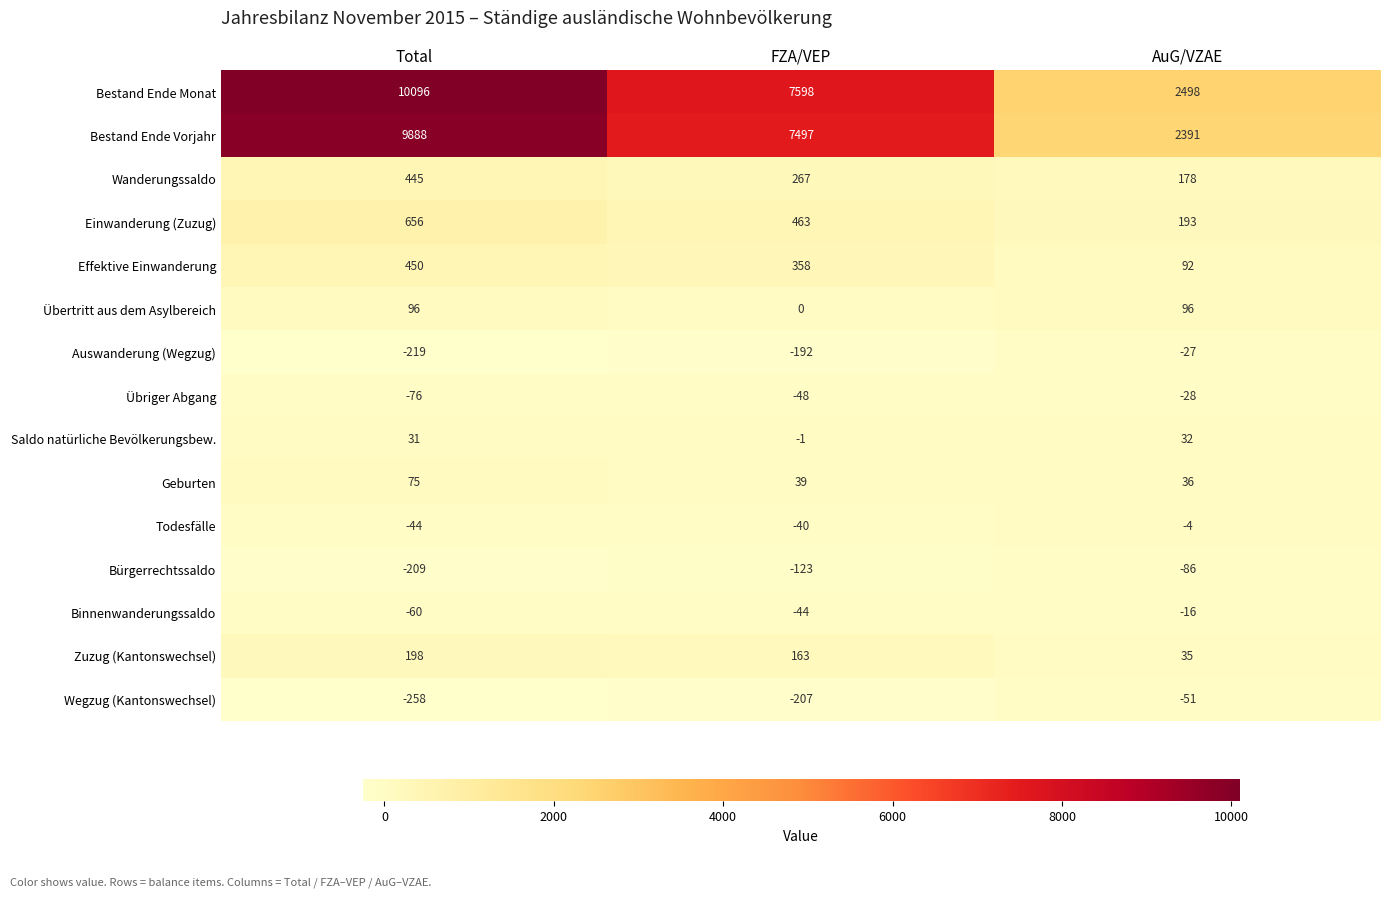

What is the total value across all series at Total?

21069